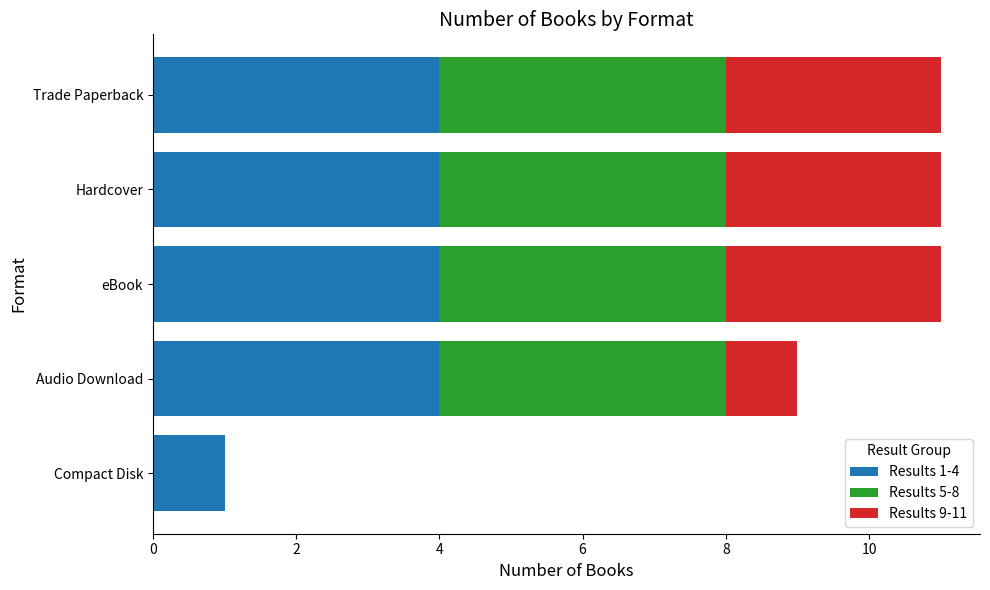

What is the total value across all series at eBook?

11